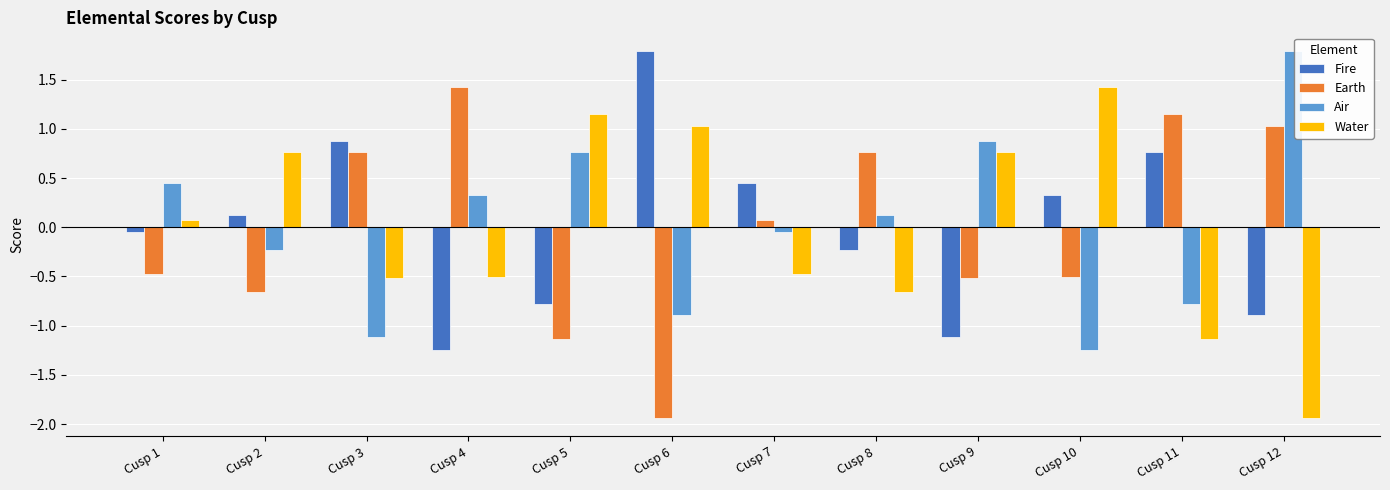

What is the minimum value shown in the chart?

-1.9